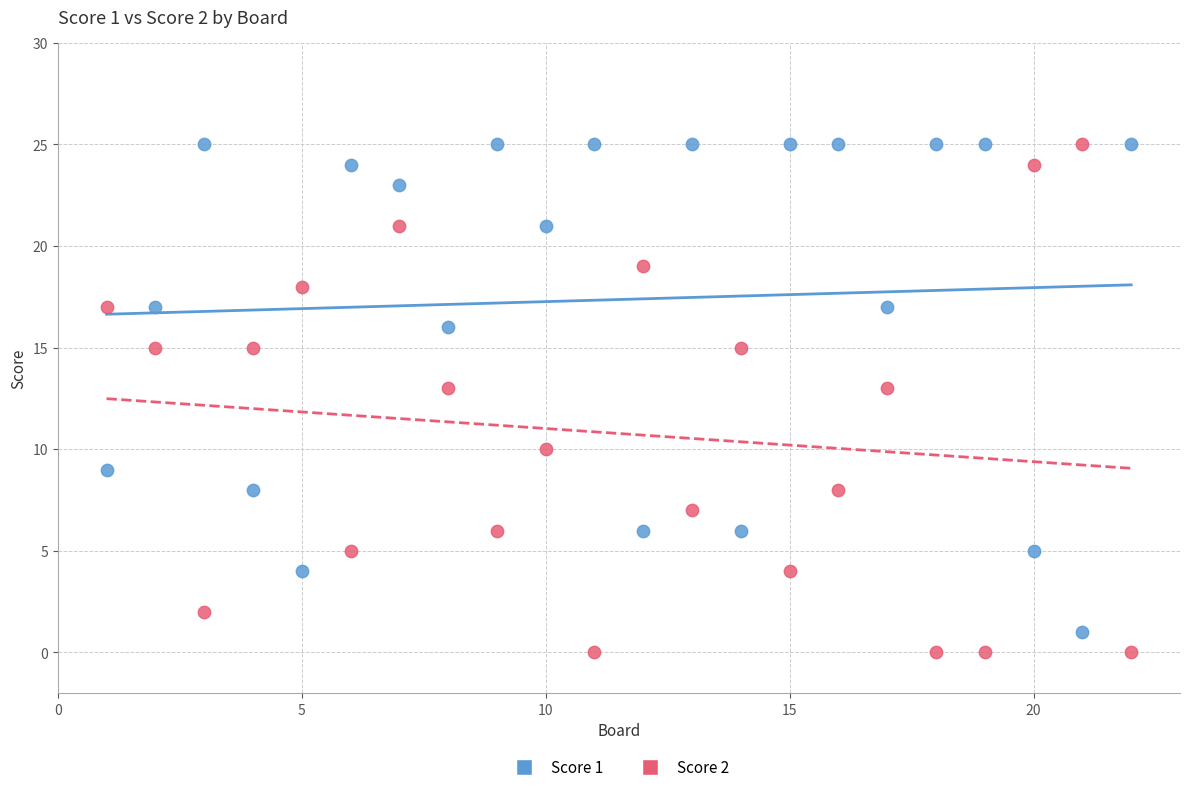

What is the X range (max minus min) for the scatter plot?

21